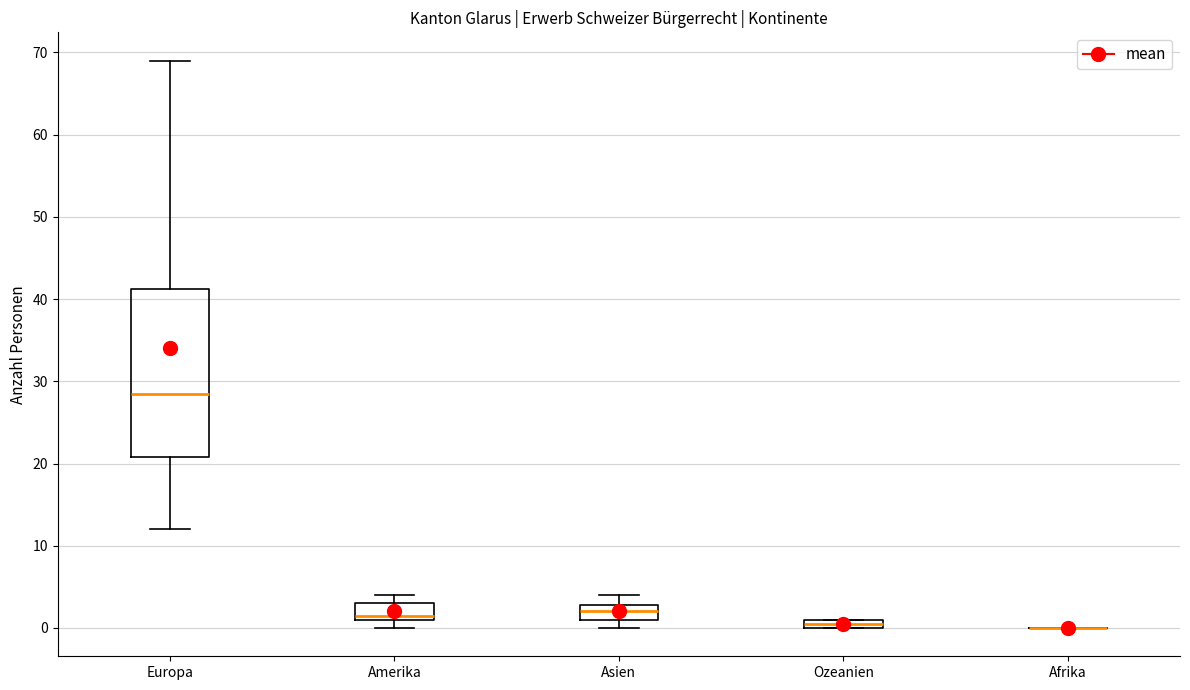

Where is the upper edge of the box for Ozeanien on the y-axis? The values are not printed on the chart, so give them approximately, as read against the axis.

1